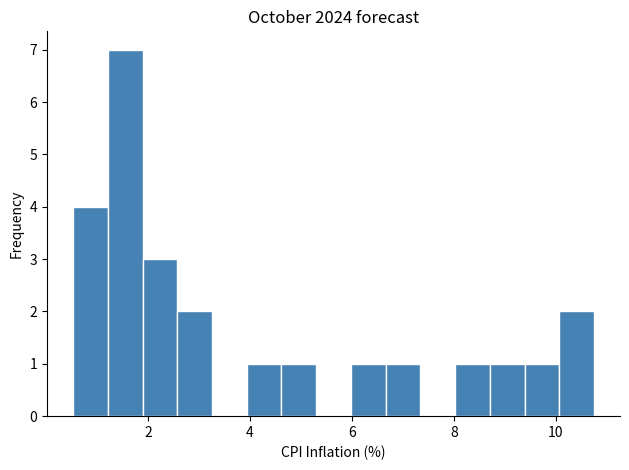

Around what value on the x-axis is the tallest bar? Give the approximate position of its centre, as read against the axis.

1.6